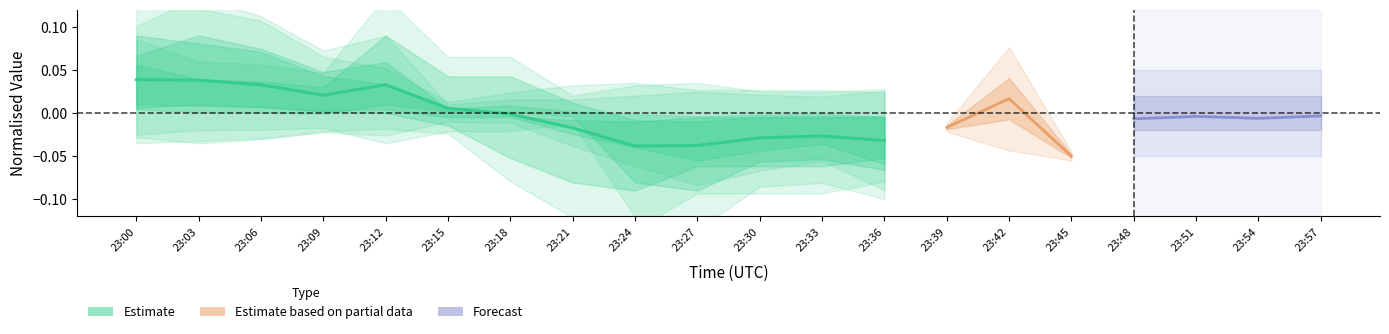

How many values are above zero?

6